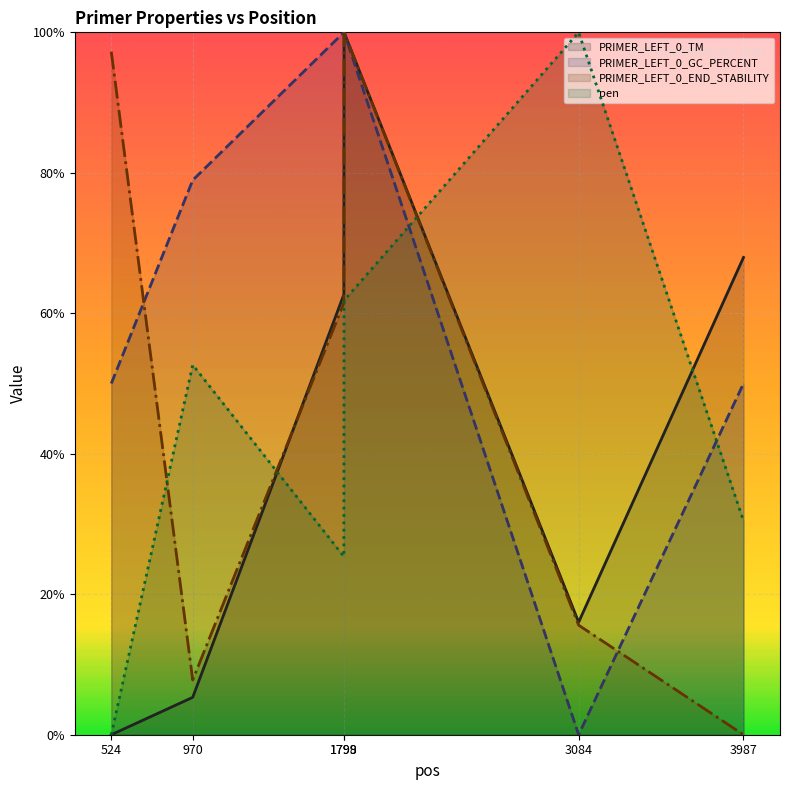

Which series changed the most between 970 and 1798?

PRIMER_LEFT_0_TM